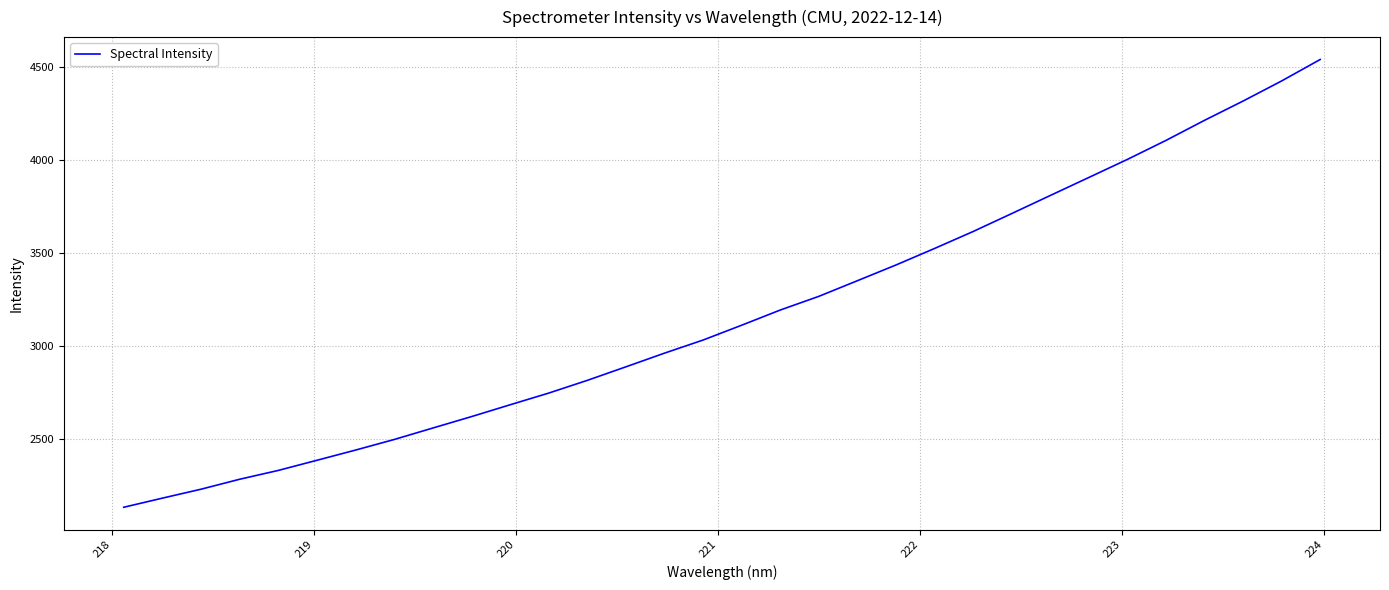

What is the difference between the maximum and minimum values?

2405.1